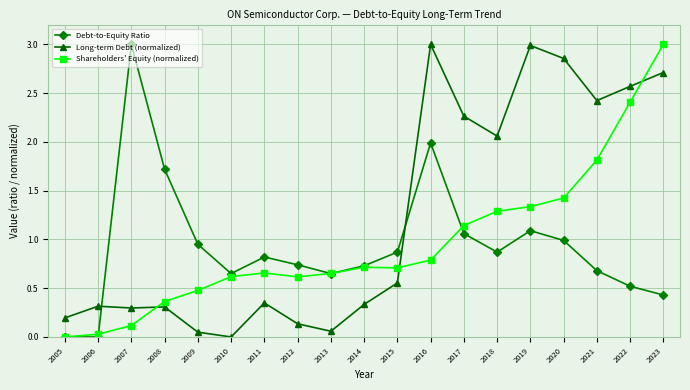

At 2021, list the series in order from largest to smallest.

Long-term Debt (normalized), Shareholders' Equity (normalized), Debt-to-Equity Ratio